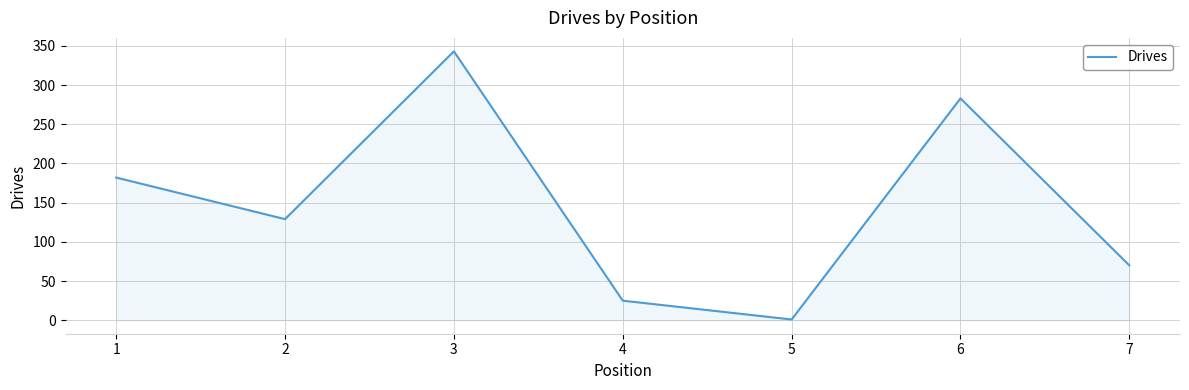

What is the difference between the maximum and second lowest values?

318